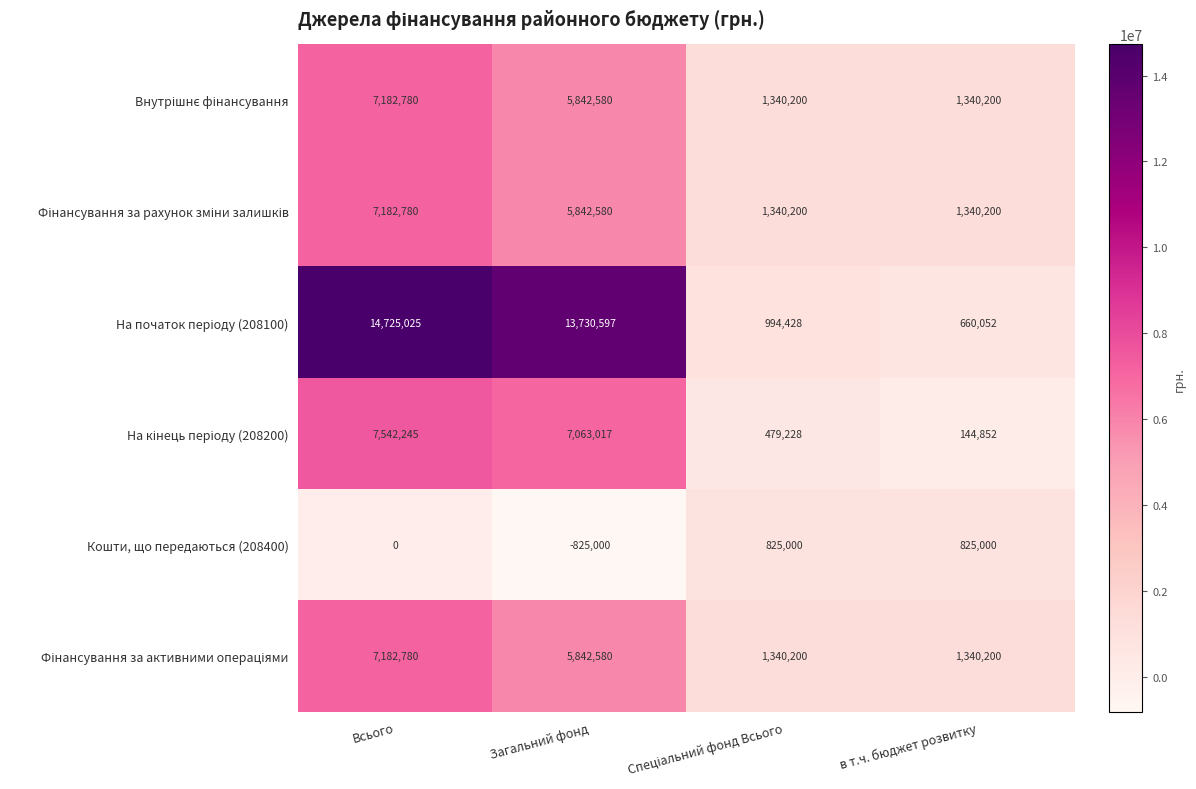

At which category is the sum across all series the highest?

Всього